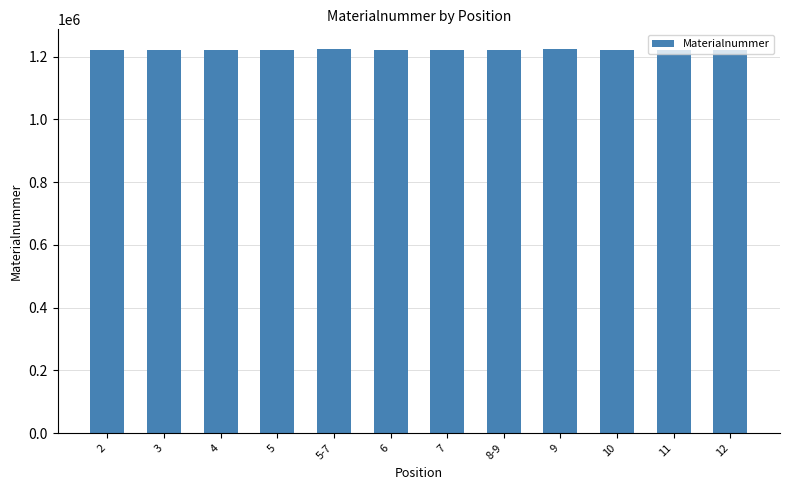

The value at 9 is 1962985. True or false?

False